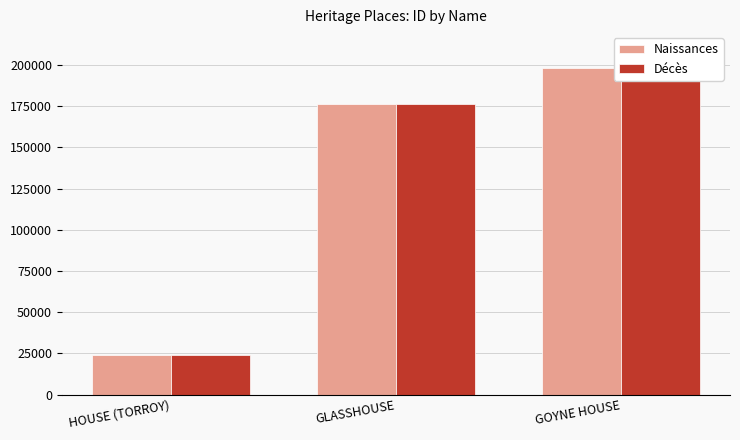

Is it true that Naissances equals 120313 at GOYNE HOUSE?

False